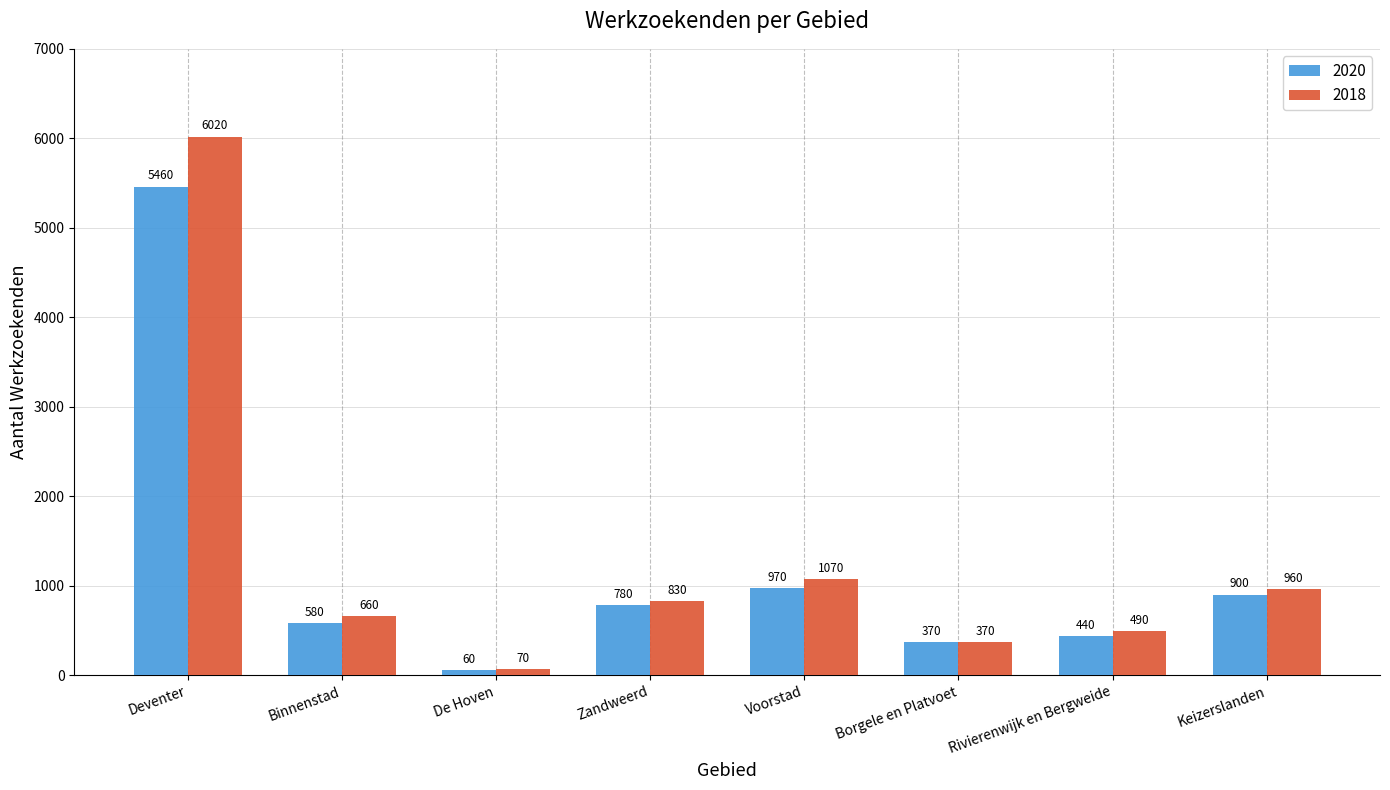

Are the bars grouped side by side (vs. stacked)?

Yes